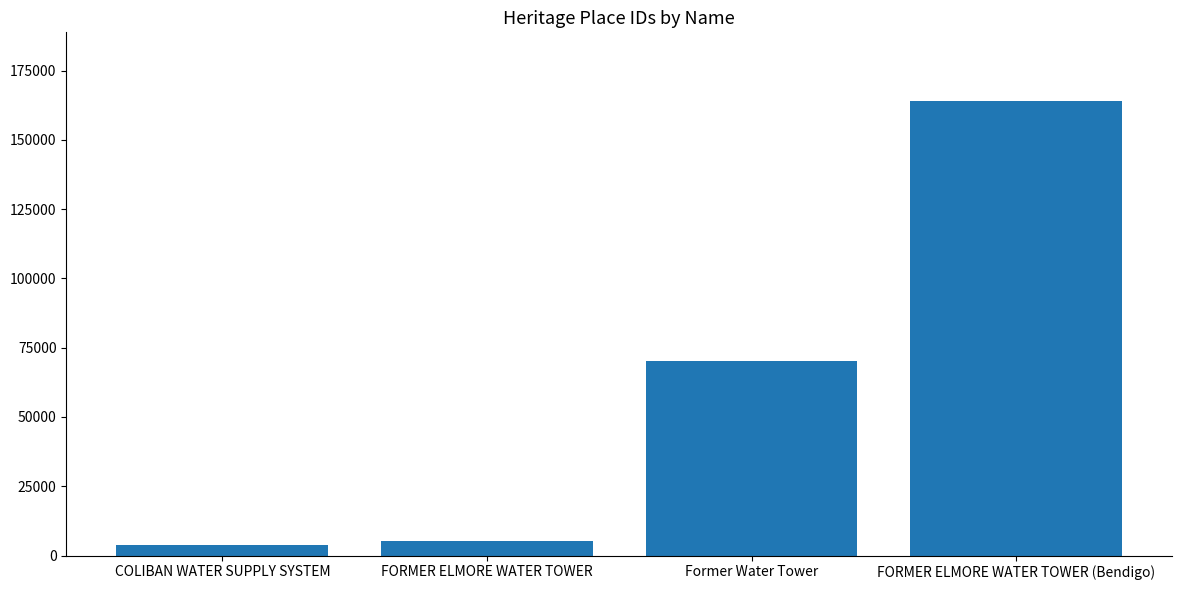

What is the label of the 2nd bar from the left?

FORMER ELMORE WATER TOWER